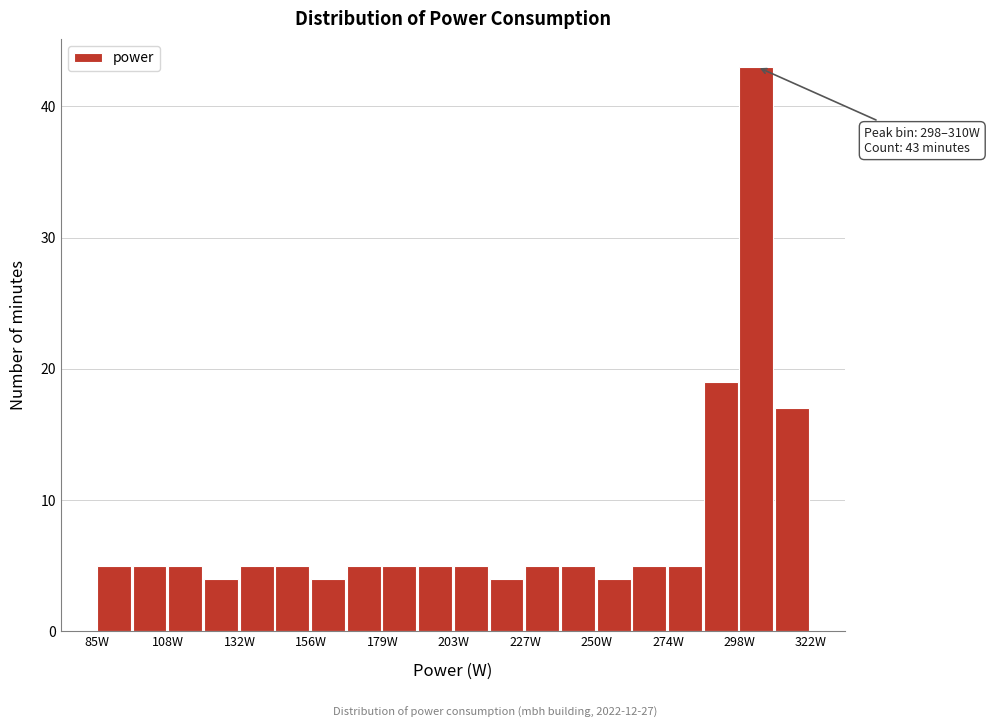

Read against the x-axis, roughly where is the centre of the tallest bar?

305